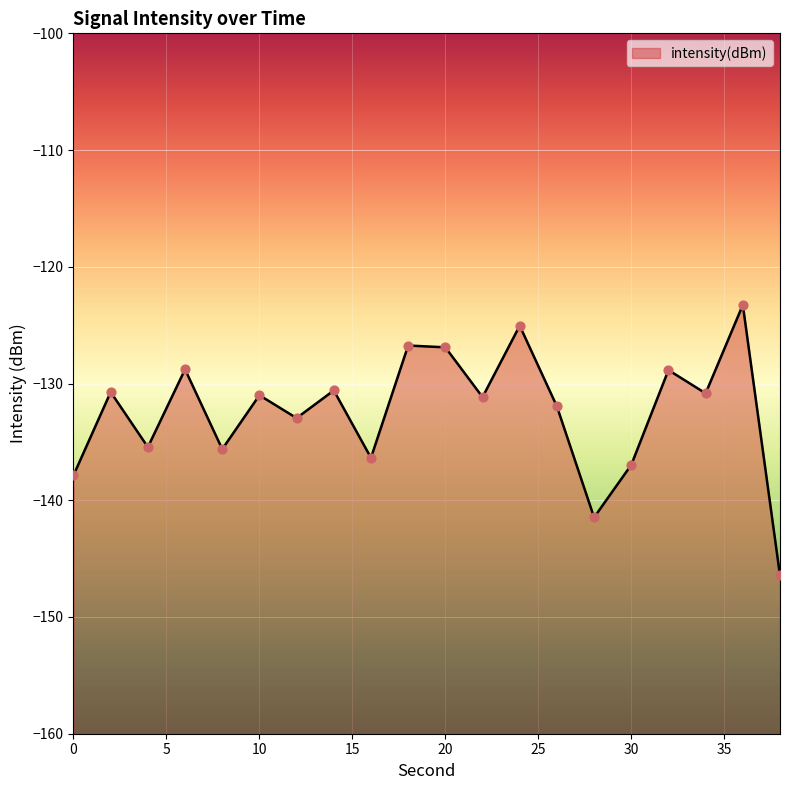

What is the change in value from 18 to 36?

+3.5